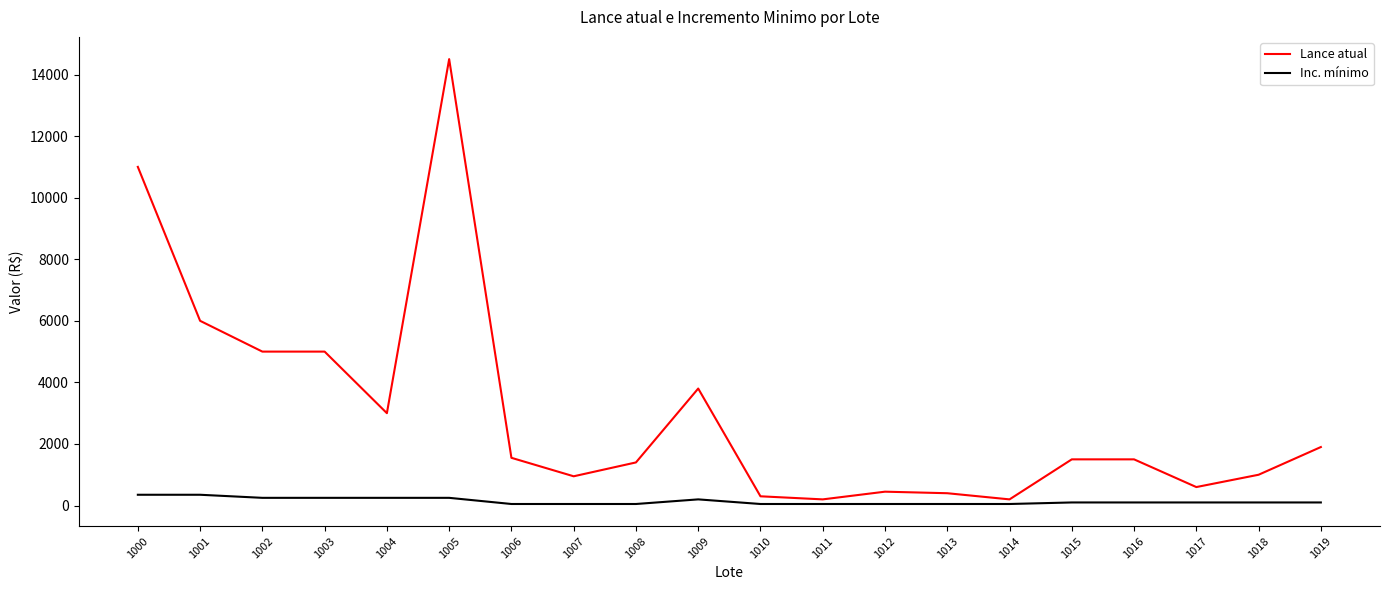

Rank the series by their average value, from lowest to highest.

Inc. mínimo, Lance atual